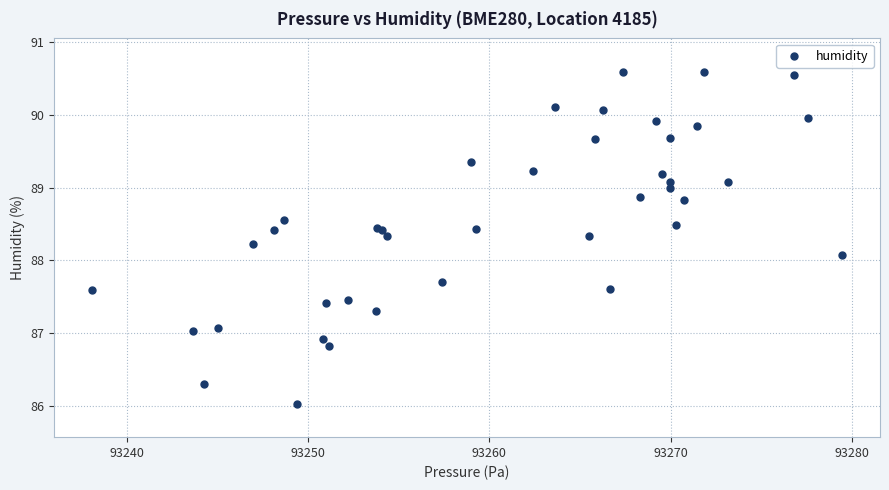

What Y value in the scatter plot is closest to 88?

88.1